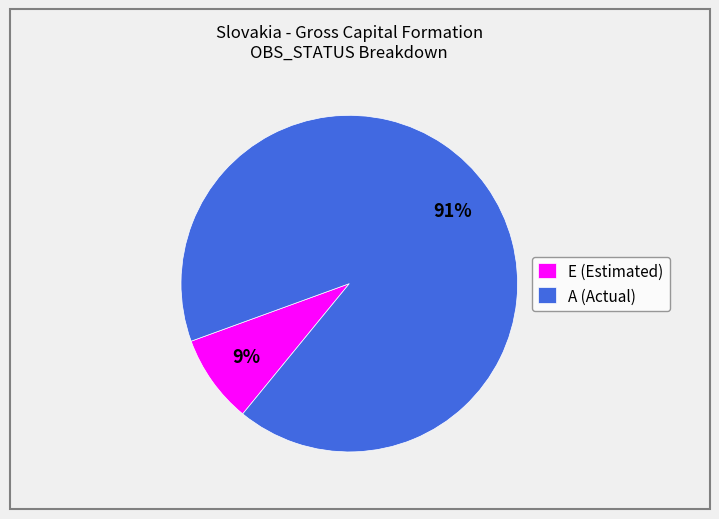

Is there any slice that represents more than half of the pie?

Yes